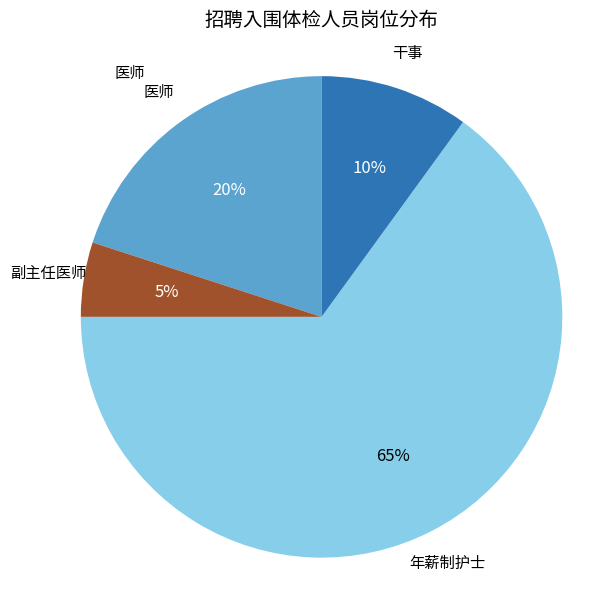

Is there any slice that represents more than half of the pie?

Yes